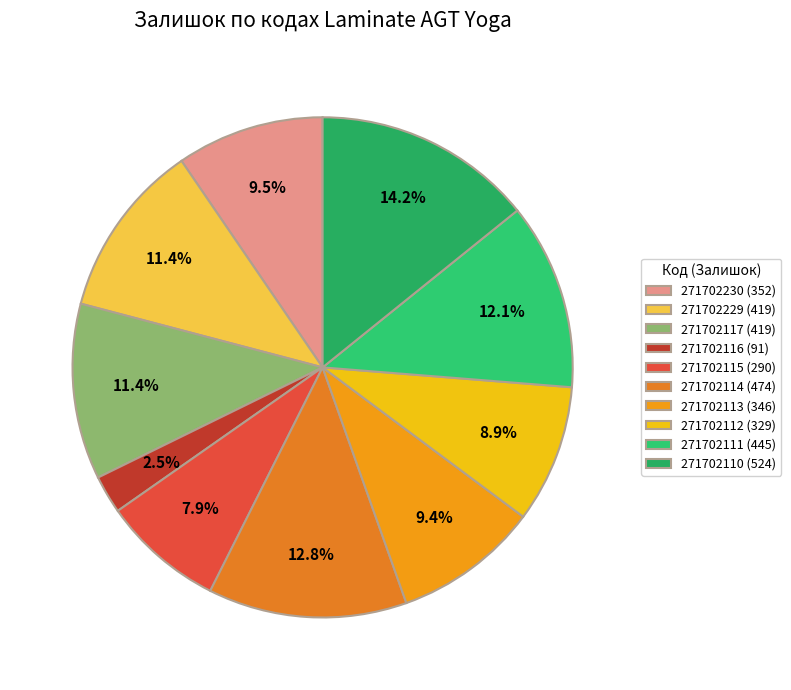

To the nearest percent, what portion does 271702230 represent?

10%